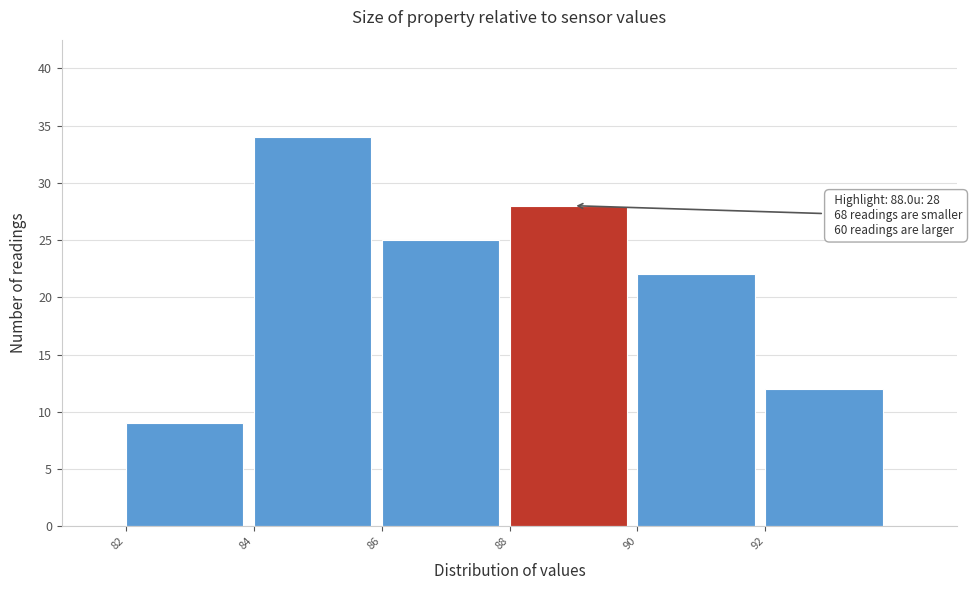

Over which range of the x-axis is the bar tallest?

84 to 86